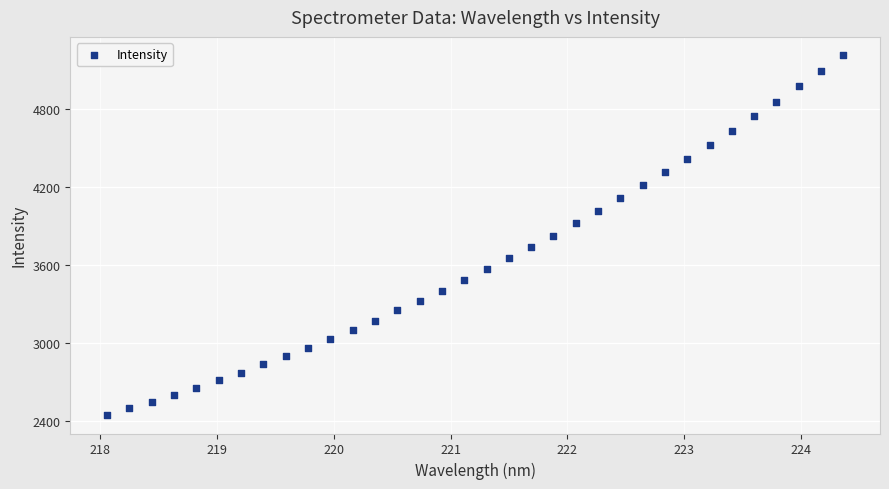

What is the range of X values (max minus min)?

6.3